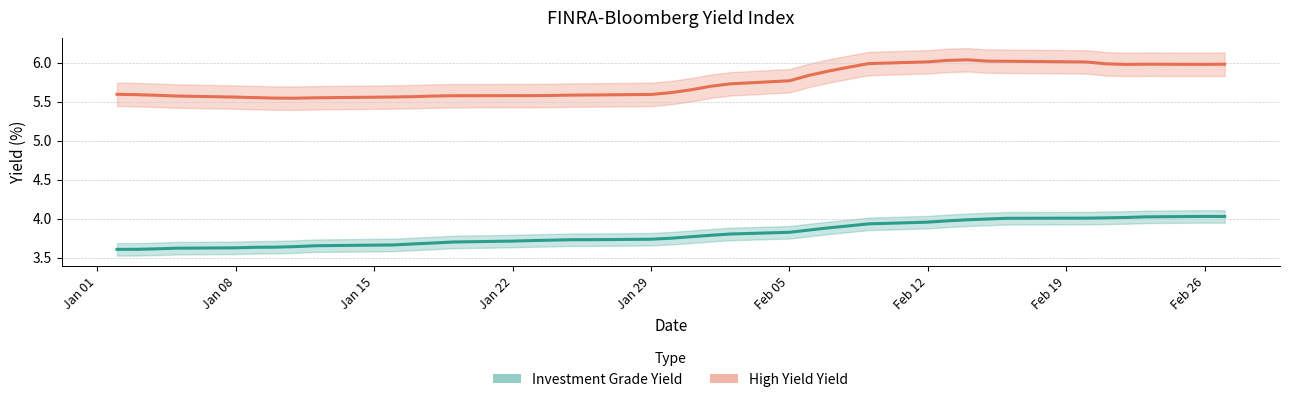

What is the total value across all series at Jan 15?

9.2